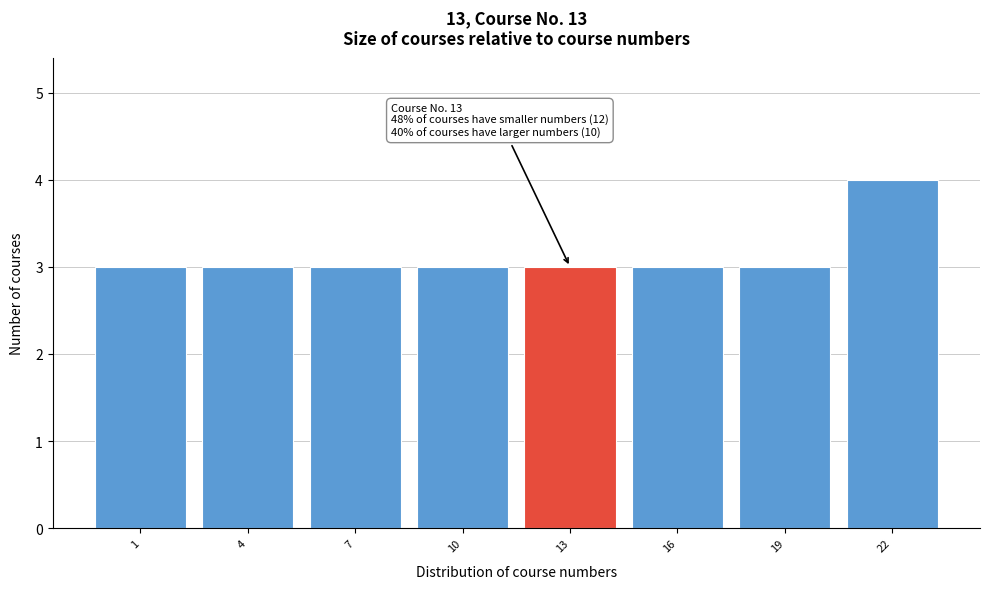

Reading left to right, what are all the values shown in this chart?

1=3	4=3	7=3	10=3	13=3	16=3	19=3	22=4